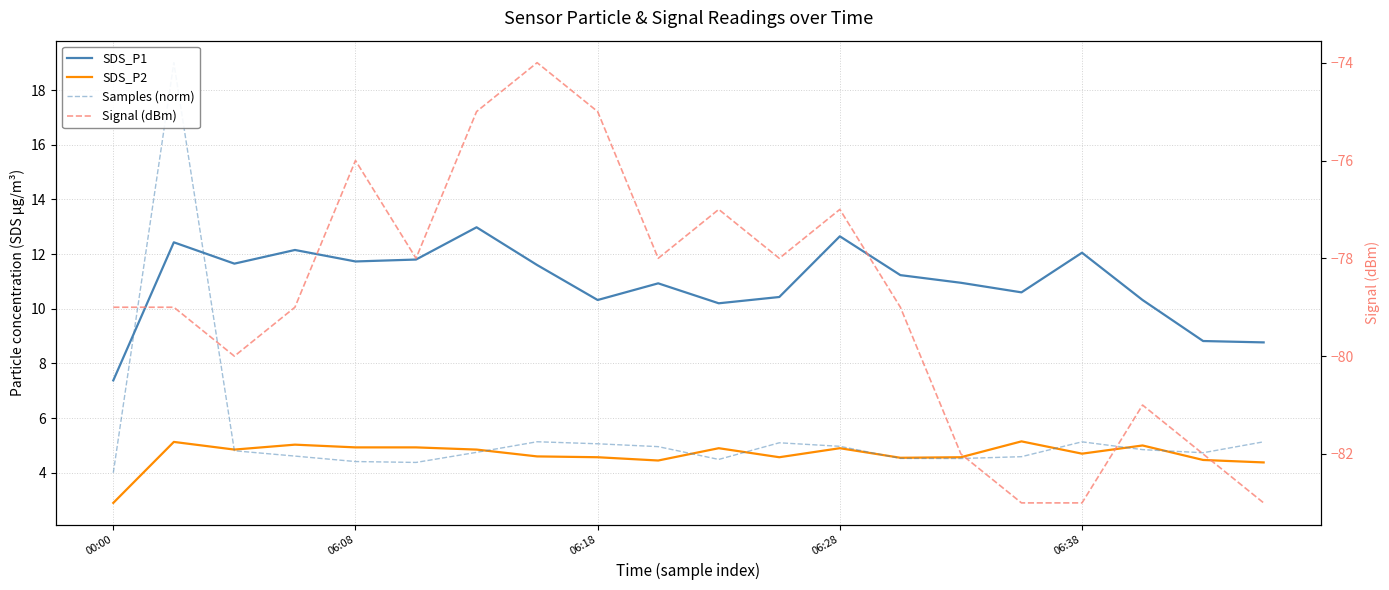

What is the minimum value shown in the chart?

-83.0